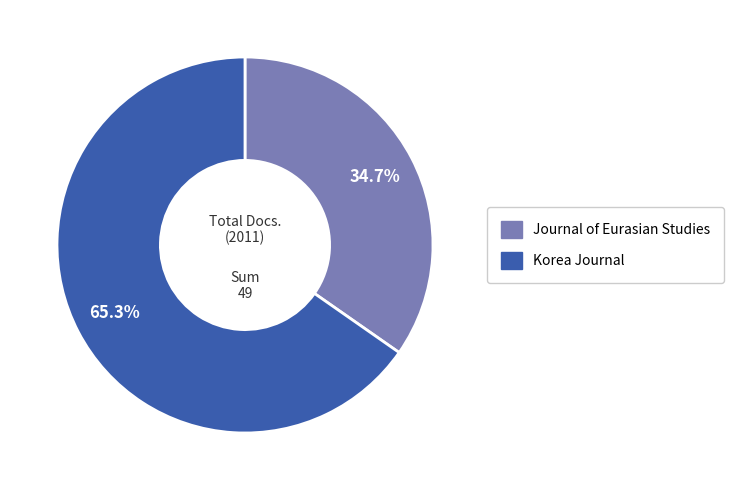

Which has a higher value, Korea Journal or Journal of Eurasian Studies?

Korea Journal